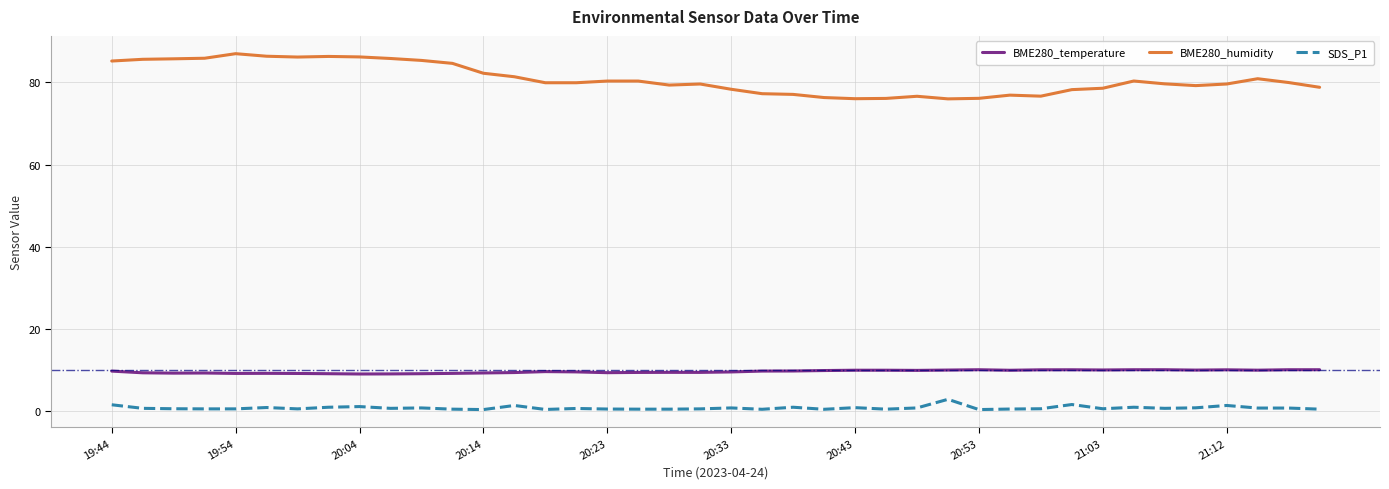

Which series has the widest spread of values?

BME280_humidity